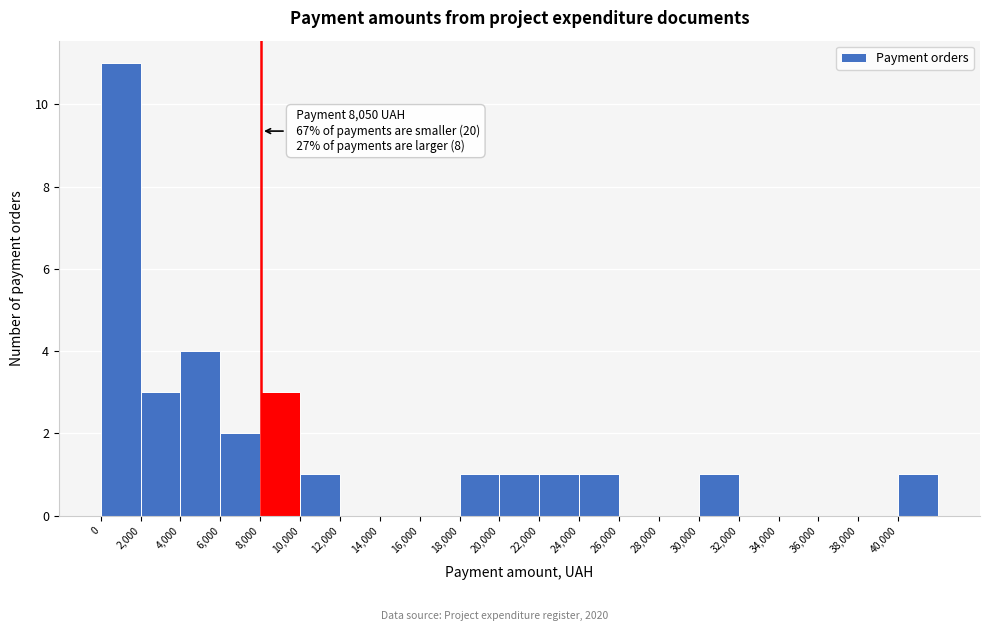

Which range on the x-axis has the tallest bar?

0 to 2000